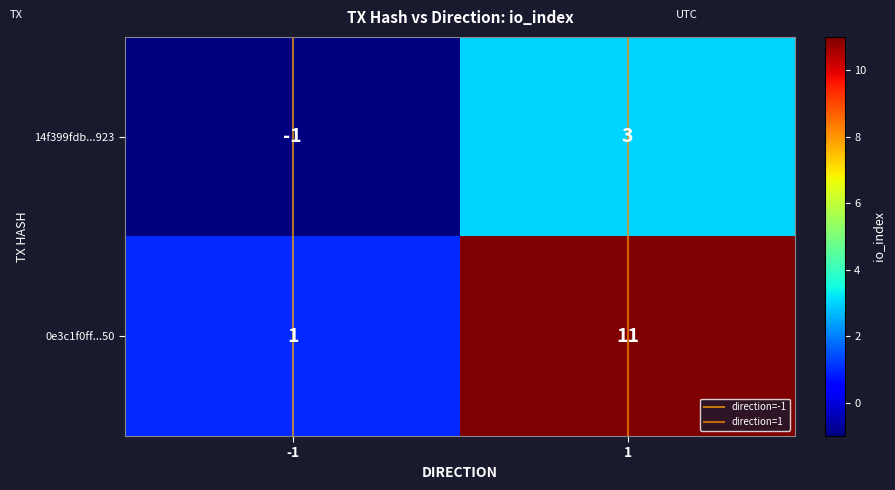

Reading right to left, list all the values displayed in this chart.

14f399fdb...923: 1=3	-1=-1
0e3c1f0ff...50: 1=11	-1=1